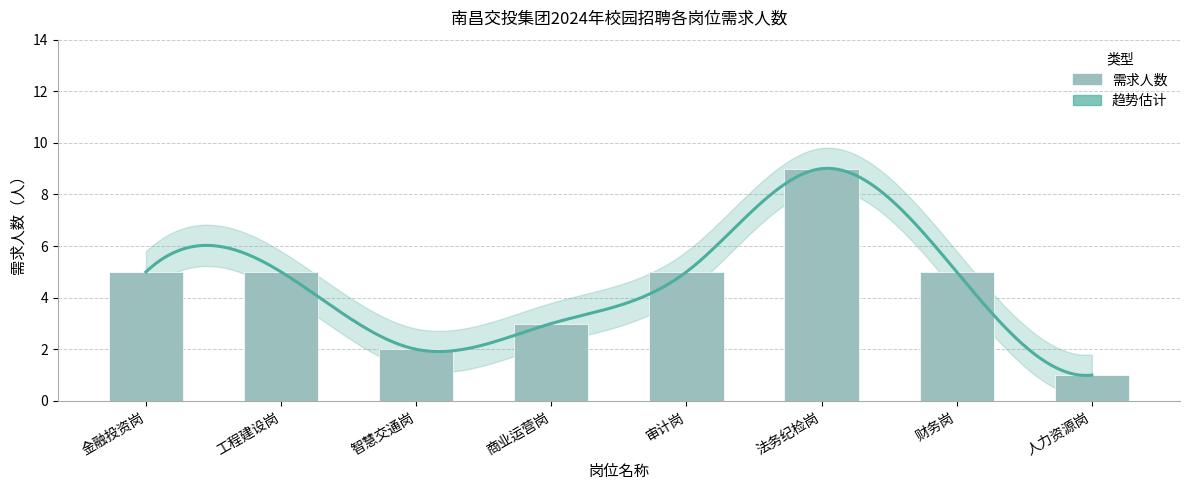

Reading left to right, extract all data points from this chart.

5	5	2	3	5	9	5	1